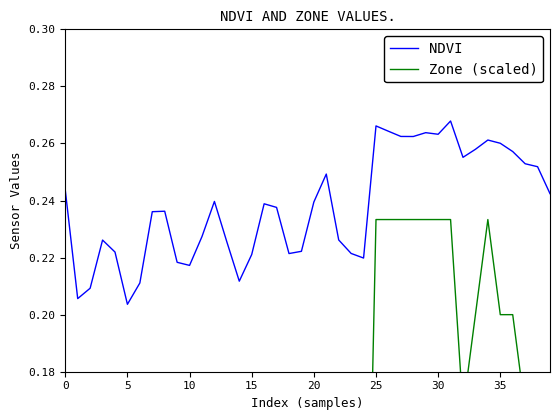

What is the value of the NDVI point at the 17th from the left?

0.2